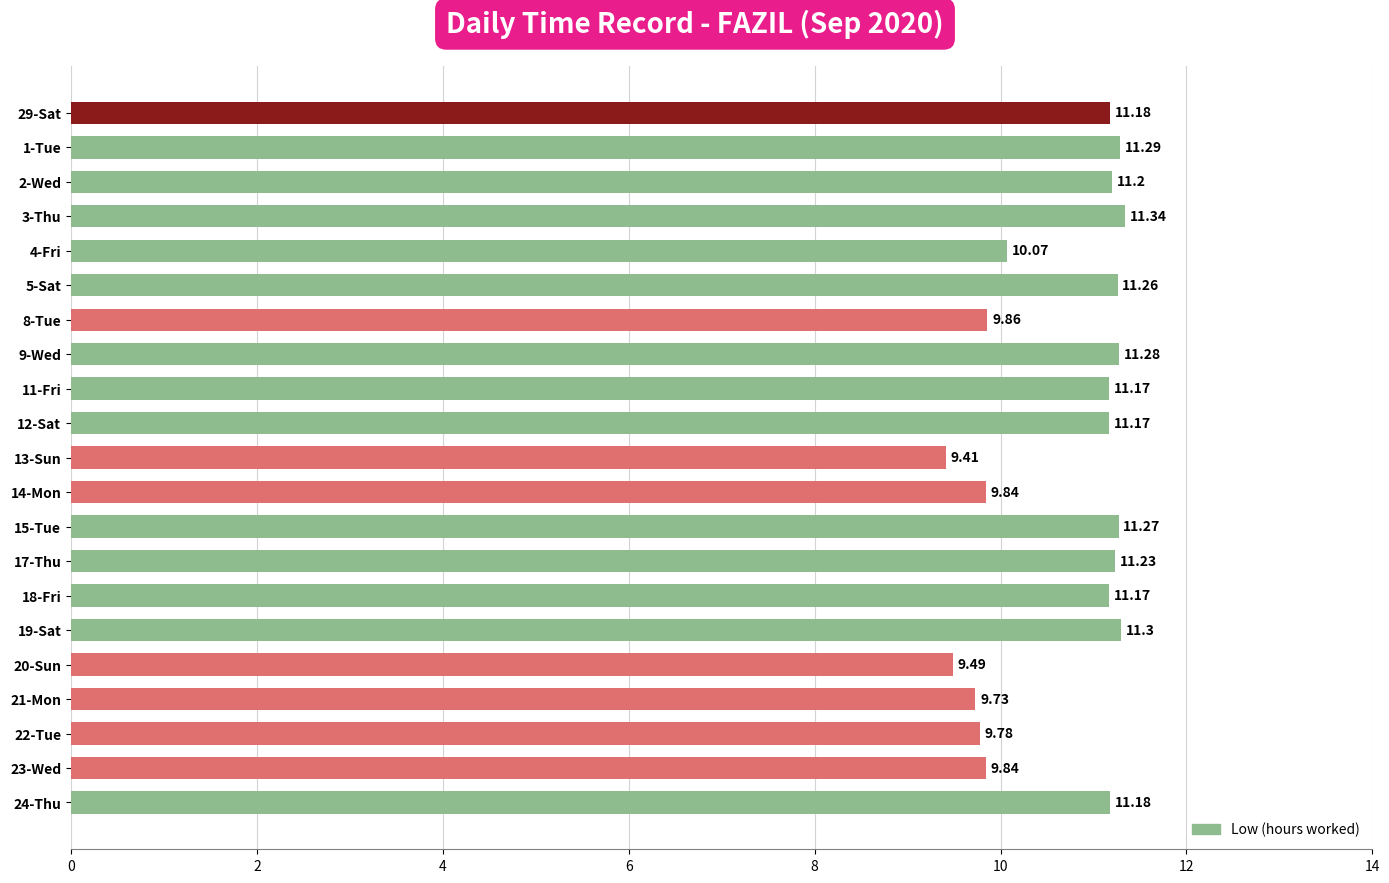

Which has a higher value, 8-Tue or 19-Sat?

19-Sat